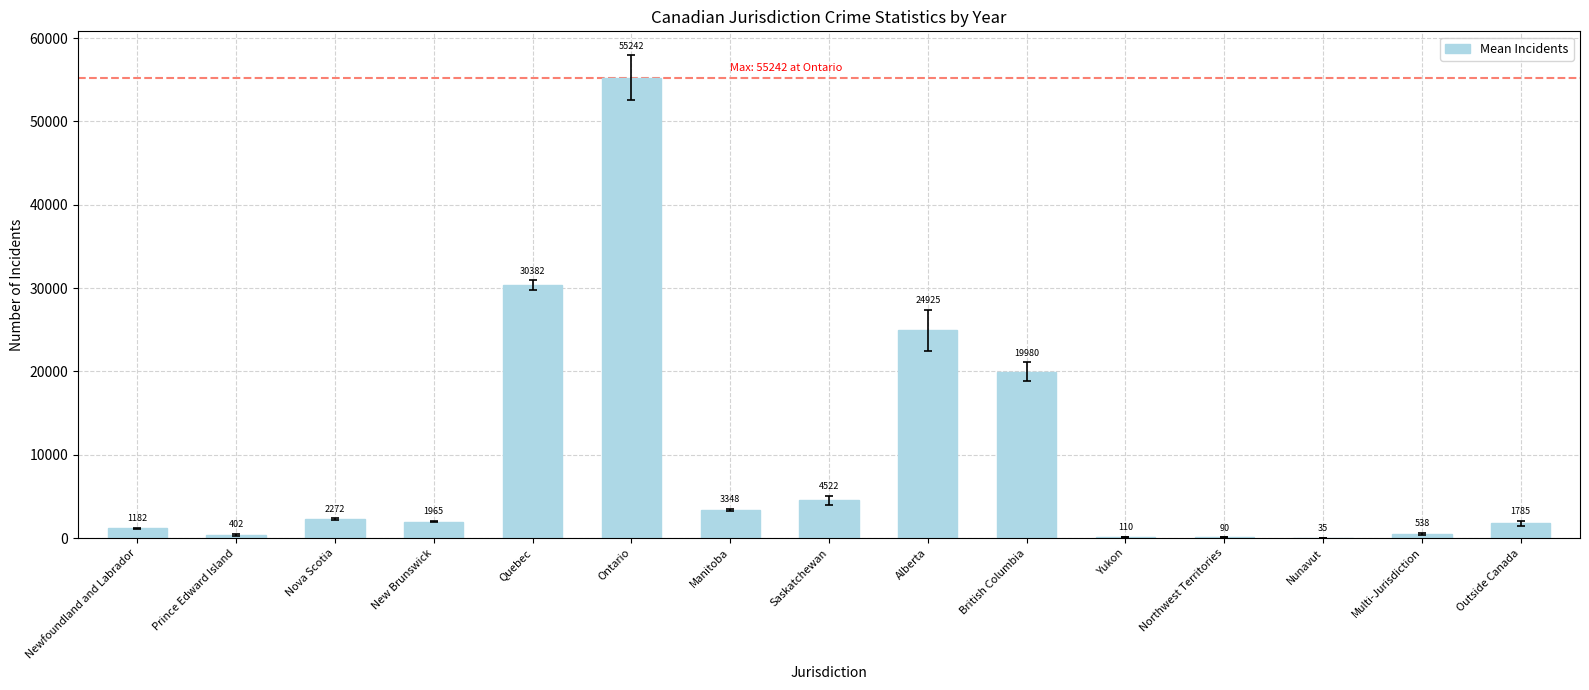

Where does the data first go above 1965?

Nova Scotia